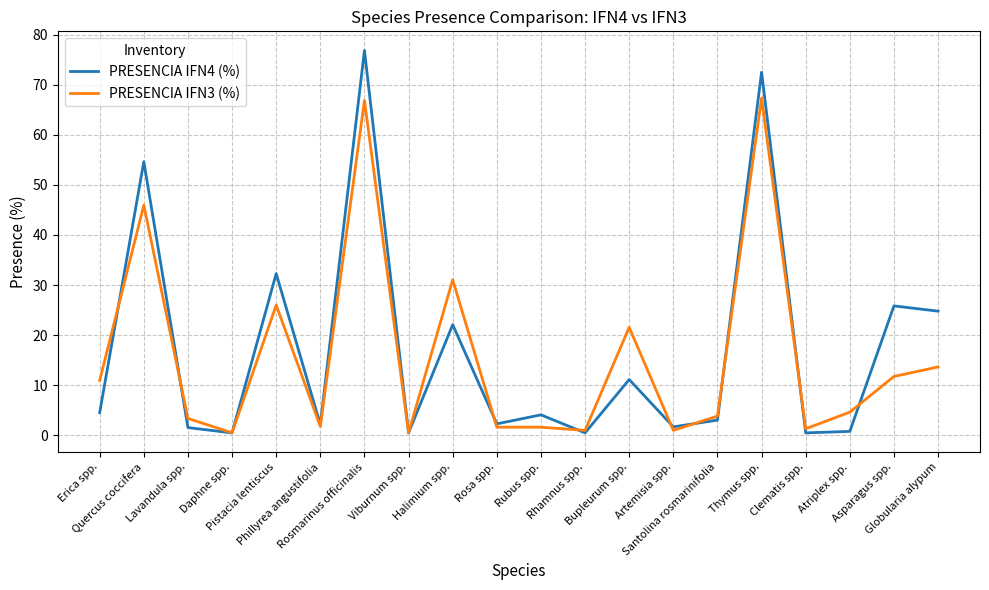

Rank the series by their maximum value, from lowest to highest.

PRESENCIA IFN3 (%), PRESENCIA IFN4 (%)